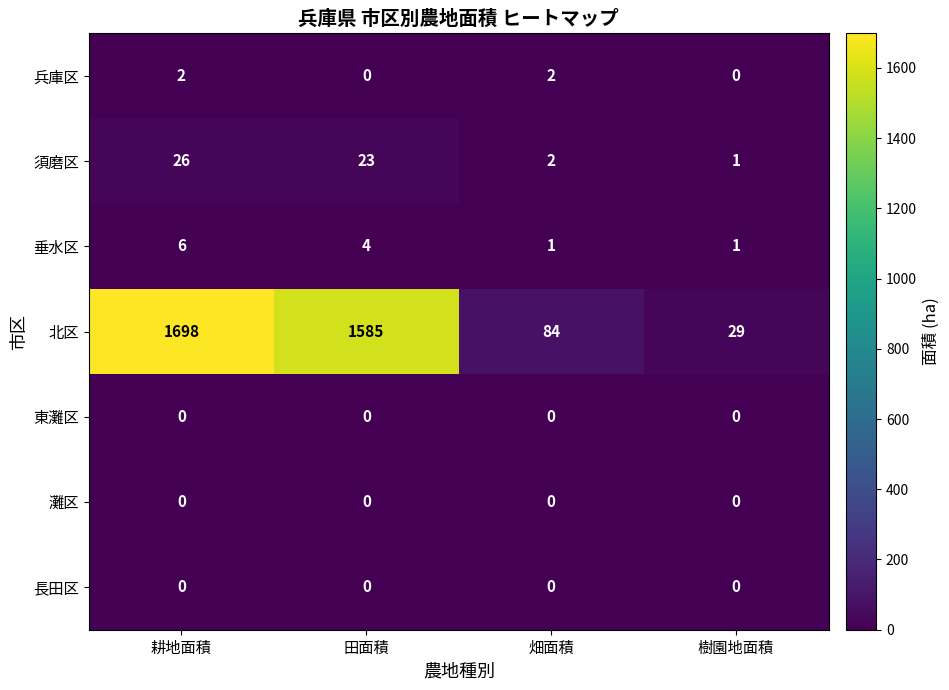

At how many categories does at least one series exceed 708?

2